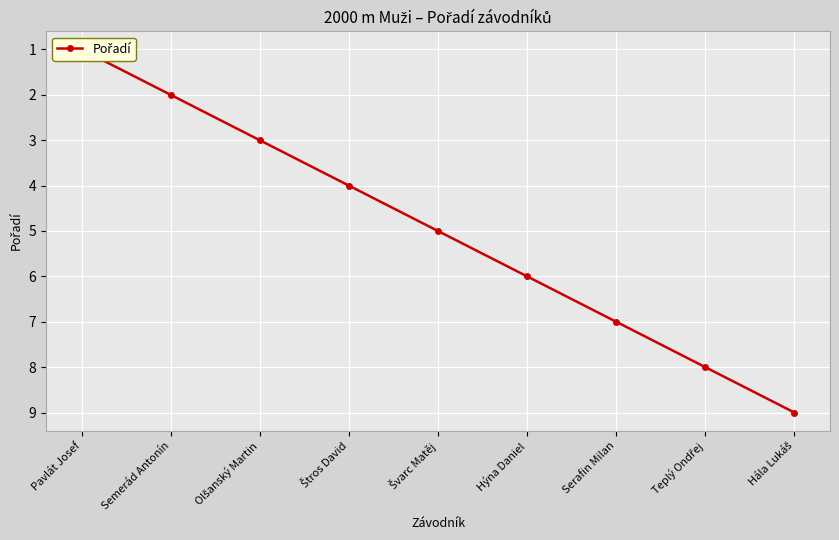

Which has a higher value, Švarc Matěj or Hýna Daniel?

Hýna Daniel